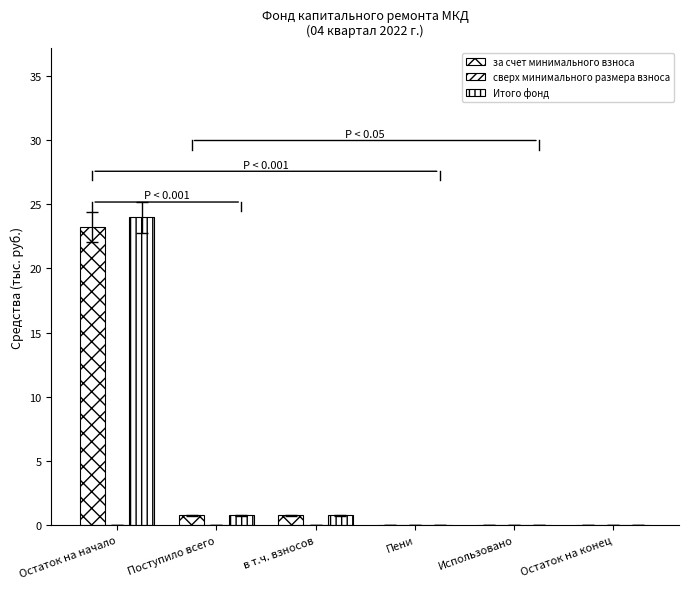

Are the bars horizontal?

No